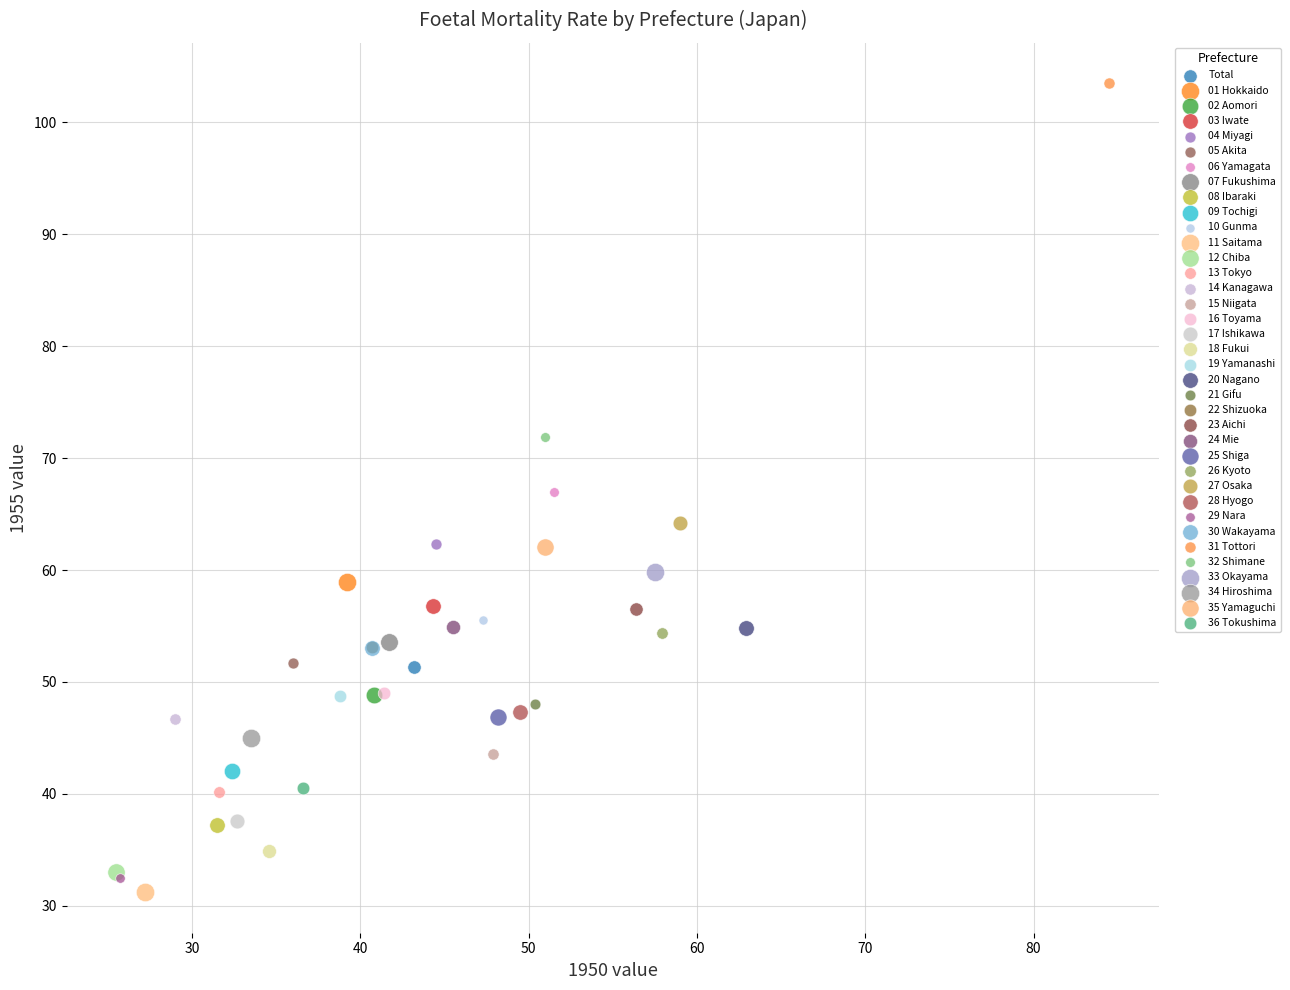

What are all the series names shown in the legend?

Total, 01 Hokkaido, 02 Aomori, 03 Iwate, 04 Miyagi, 05 Akita, 06 Yamagata, 07 Fukushima, 08 Ibaraki, 09 Tochigi, 10 Gunma, 11 Saitama, 12 Chiba, 13 Tokyo, 14 Kanagawa, 15 Niigata, 16 Toyama, 17 Ishikawa, 18 Fukui, 19 Yamanashi, 20 Nagano, 21 Gifu, 22 Shizuoka, 23 Aichi, 24 Mie, 25 Shiga, 26 Kyoto, 27 Osaka, 28 Hyogo, 29 Nara, 30 Wakayama, 31 Tottori, 32 Shimane, 33 Okayama, 34 Hiroshima, 35 Yamaguchi, 36 Tokushima